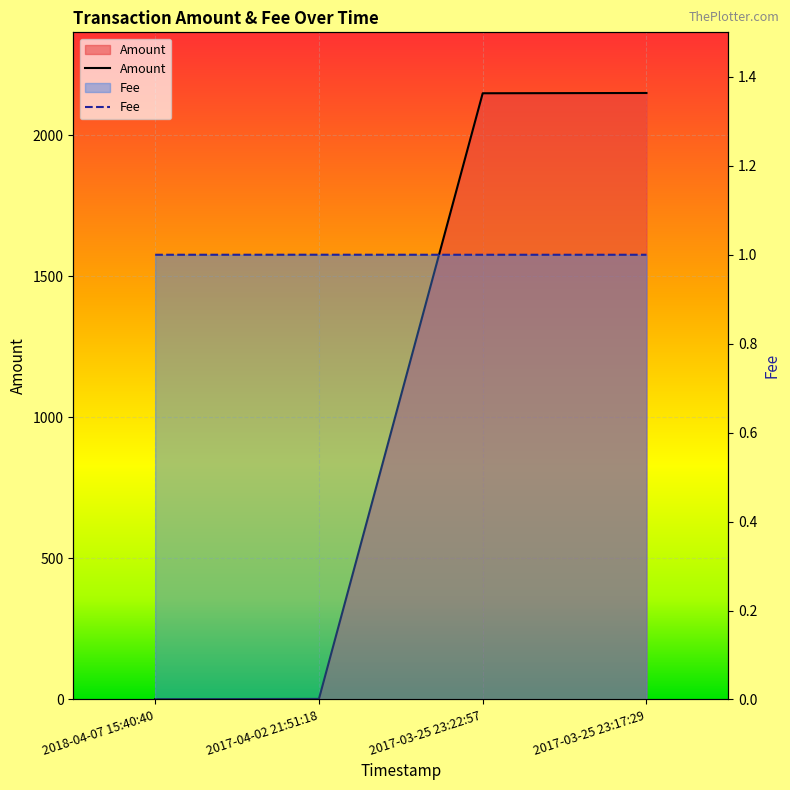

Where is the first local maximum for Fee?

2017-04-02 21:51:18